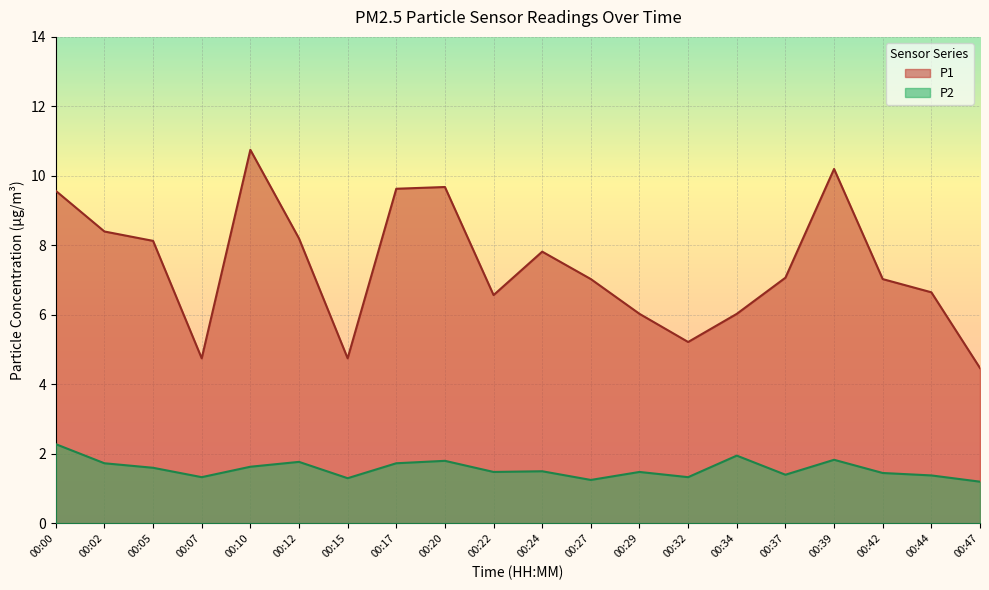

Which series has the largest total across all categories?

P1